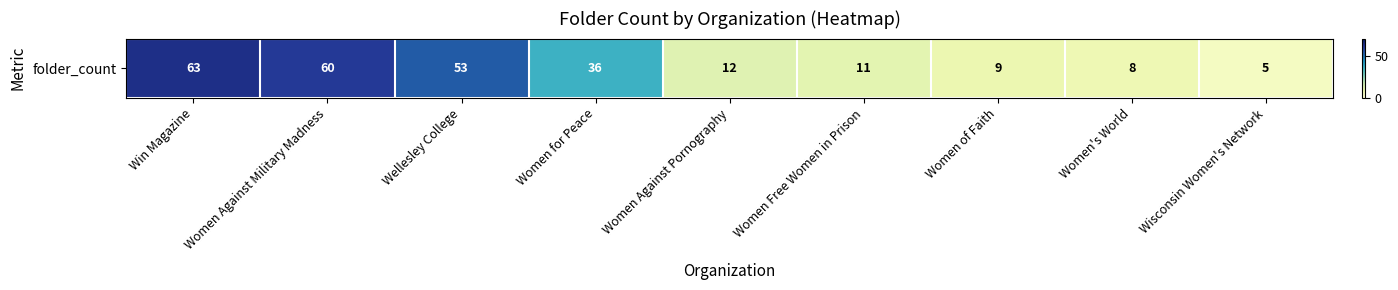

True or false: the data shows 44 at Win Magazine.

False